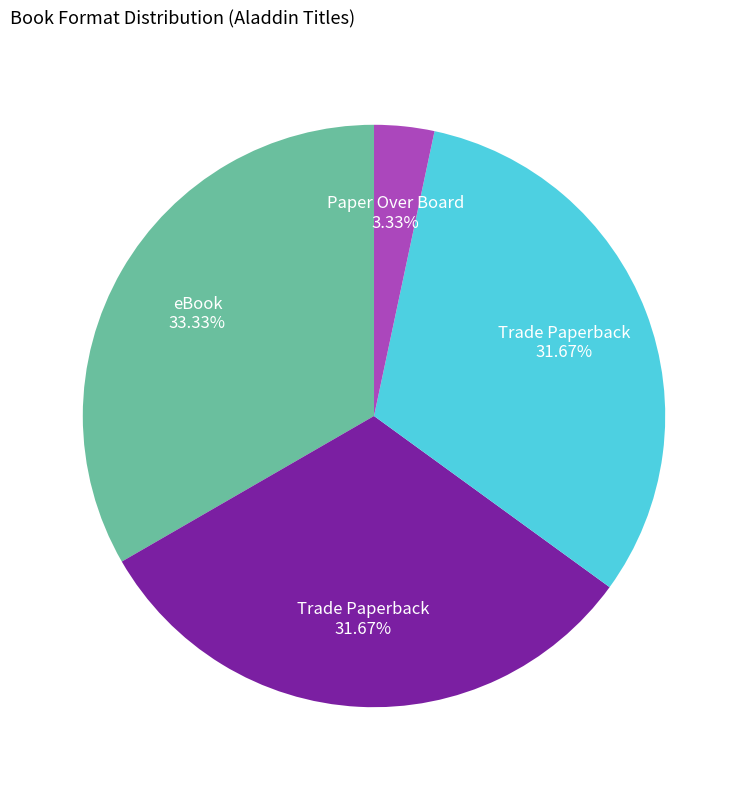

Is there a majority slice in this chart?

No